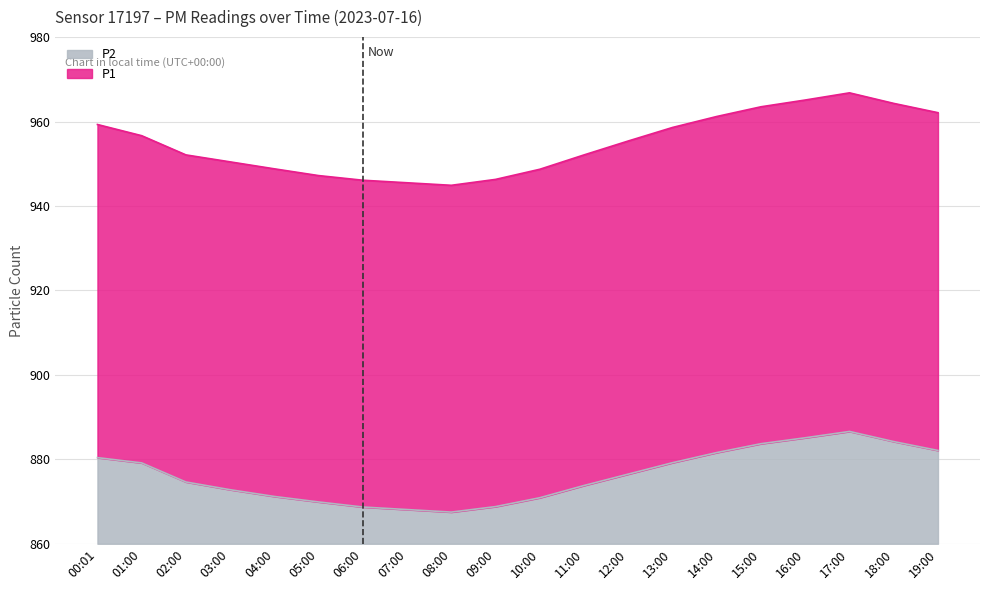

At which label does P1 reach its minimum?

08:00